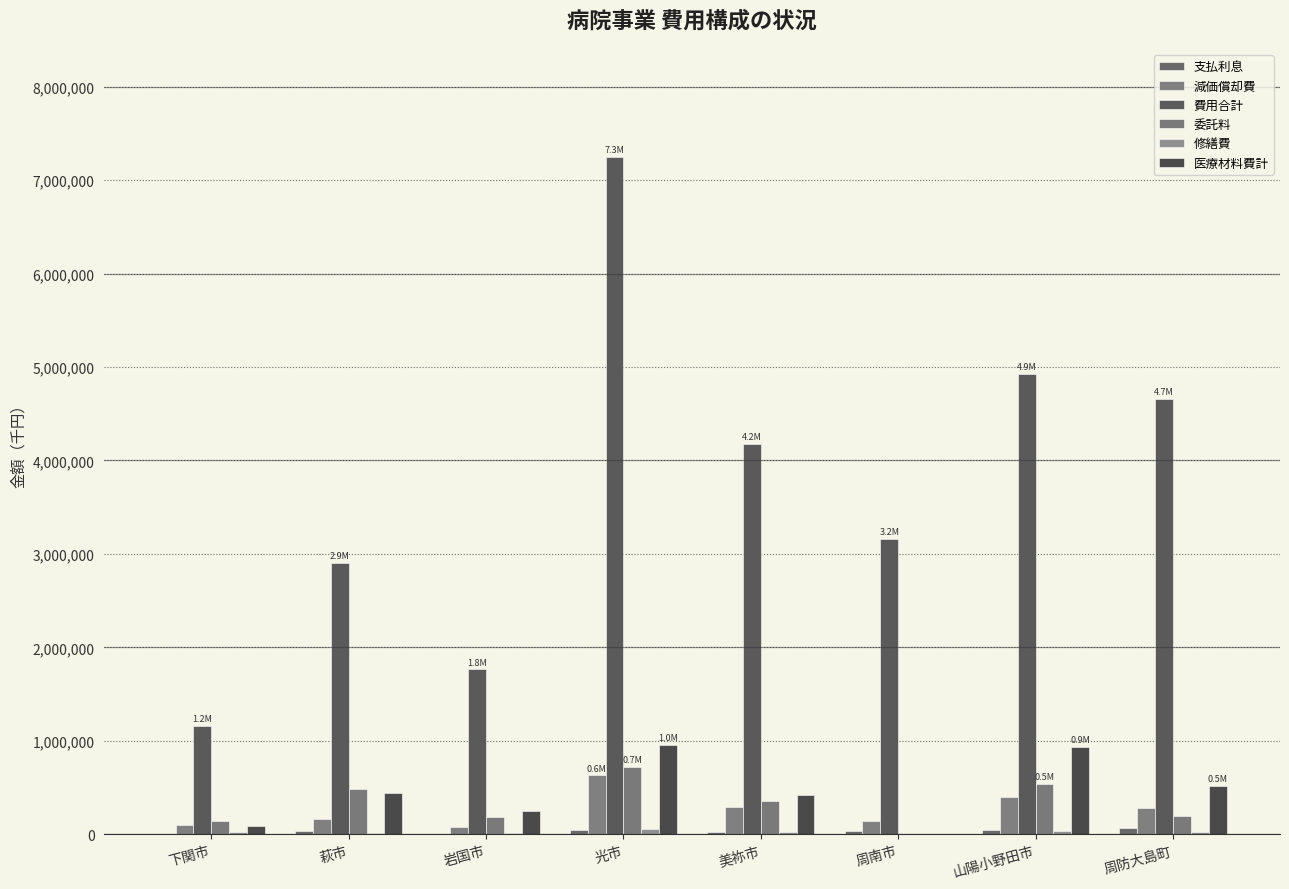

Reading left to right, extract all data points from this chart.

支払利息: 7034	31110	7244	48265	20817	36118	41852	69205
減価償却費: 101982	162919	76668	628679	286024	142485	398952	277703
費用合計: 1160252	2906359	1763235	7251703	4177989	3163819	4925544	4661650
委託料: 137463	486696	188047	724327	354706	0	540807	197358
修繕費: 18503	14987	11327	54985	26650	0	34875	28407
医療材料費計: 89926	445069	250772	952908	423470	0	934218	514797